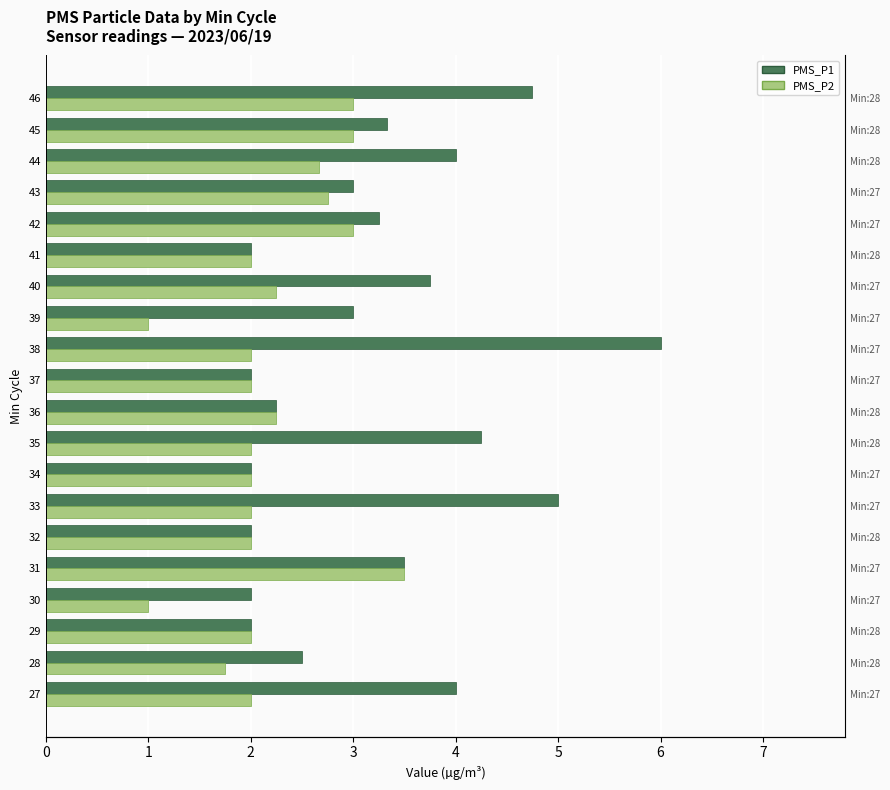

What is the difference between the second highest and minimum values in the PMS_P1 series?

3.0